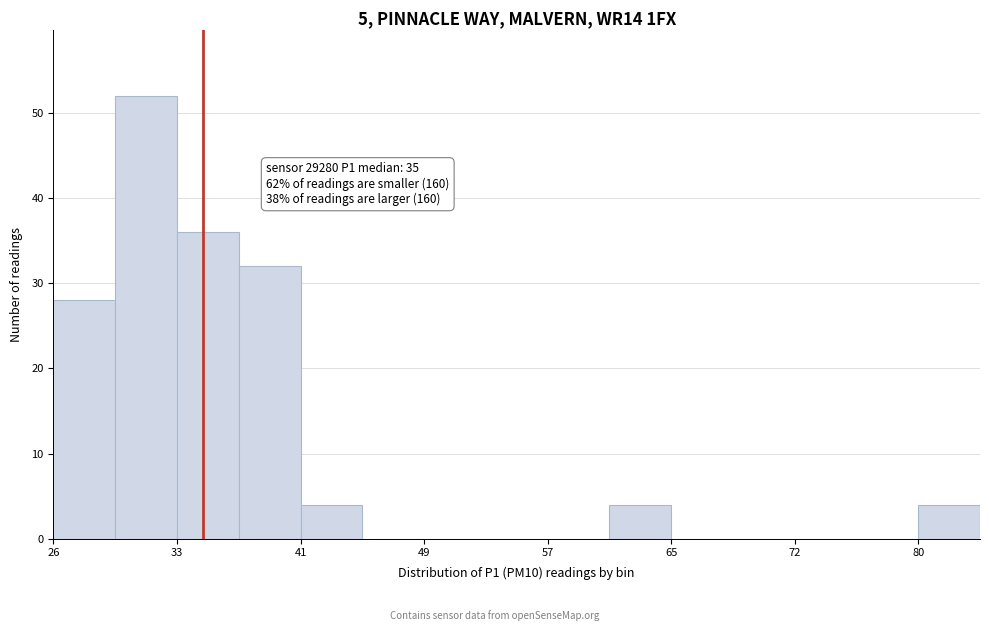

Read against the x-axis, roughly where is the centre of the tallest bar?

31